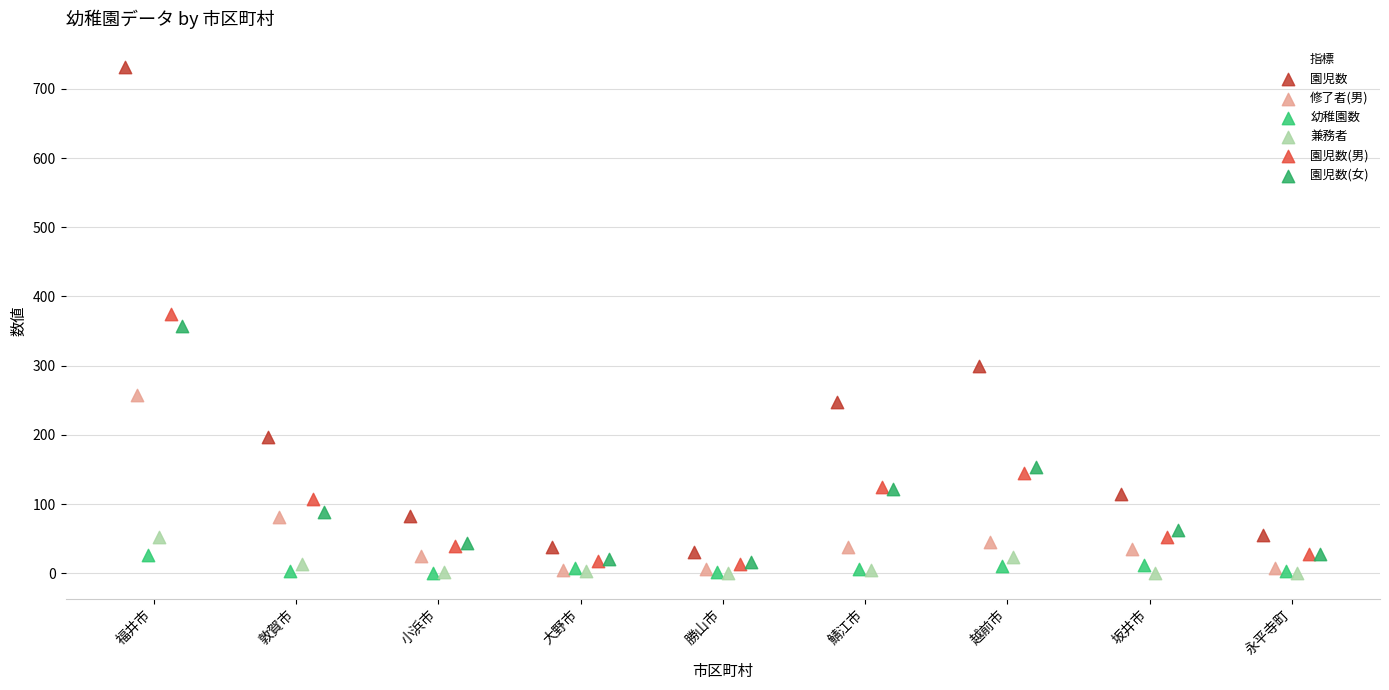

Which series has the largest Y range (max minus min)?

園児数